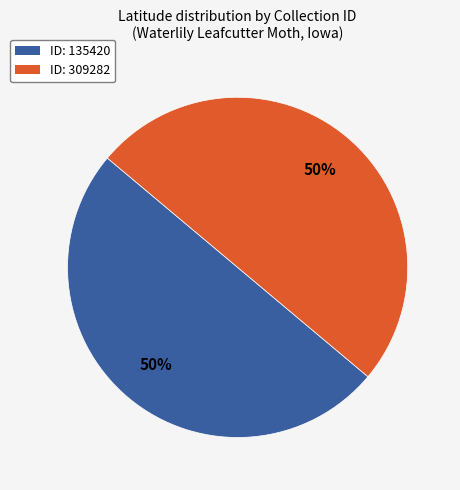

To the nearest percent, what percentage of the pie is ID: 309282?

50%